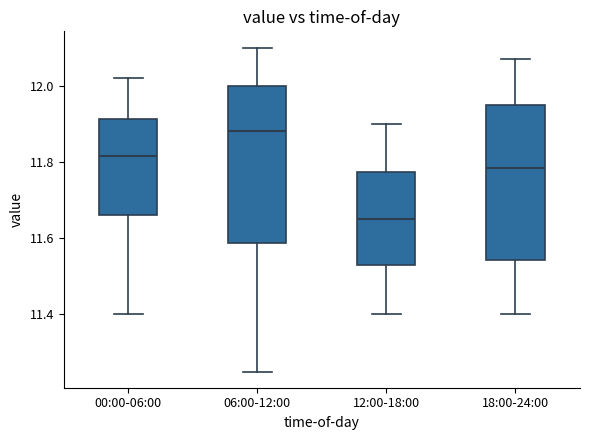

Which box has the highest median line?

06:00-12:00